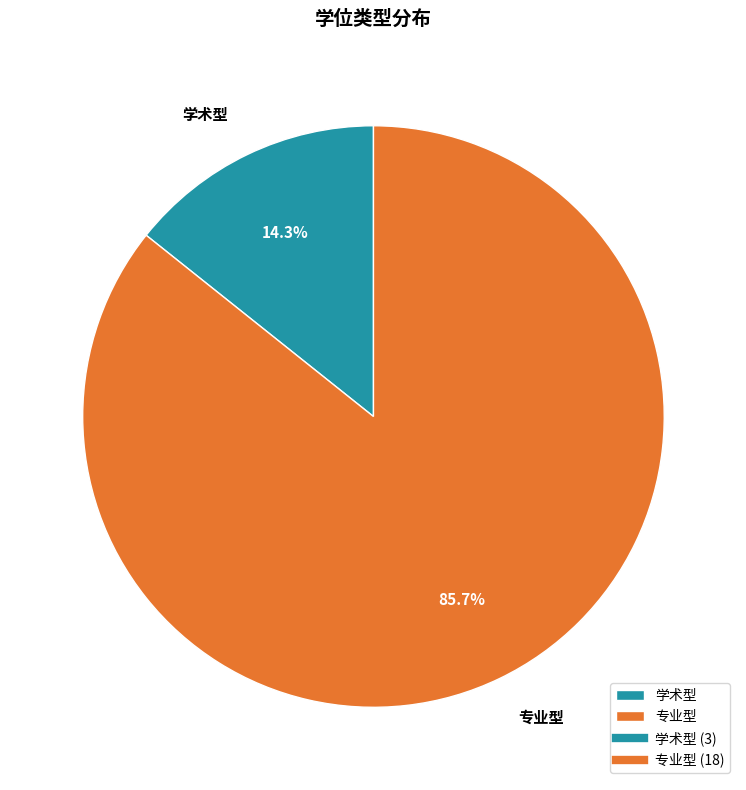

To the nearest percent, what is the difference between the largest and smallest slice percentages?

71%